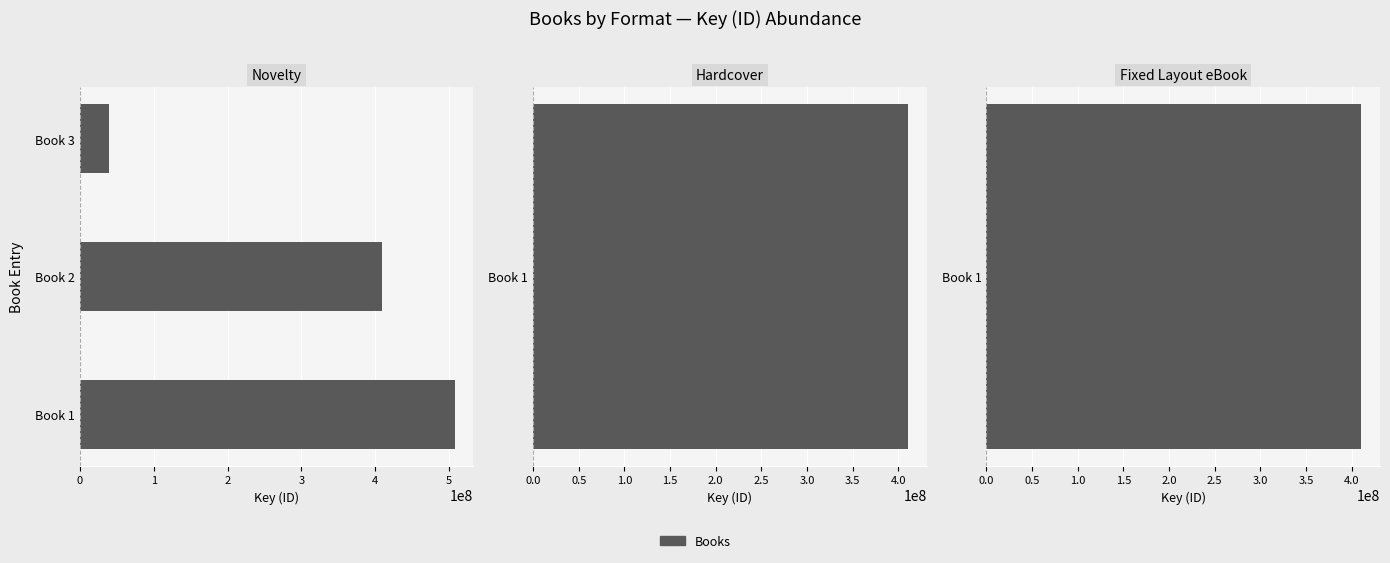

The chart shows a value of 570702845 at 1. True or false?

False